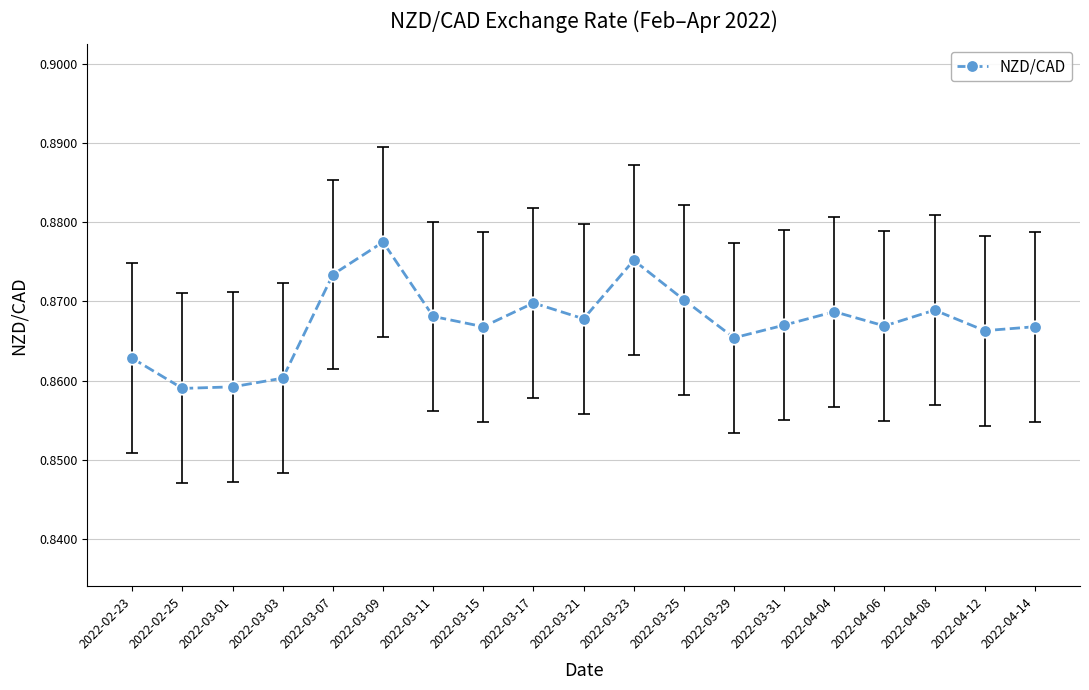

True or false: the data shows 0.5 at 2022-03-29.

False